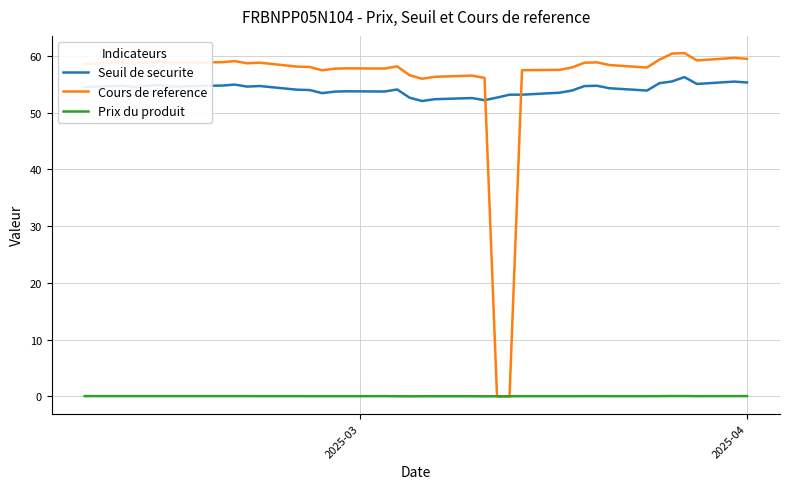

What is the difference between the second highest and minimum values in the Seuil de securite series?

3.4